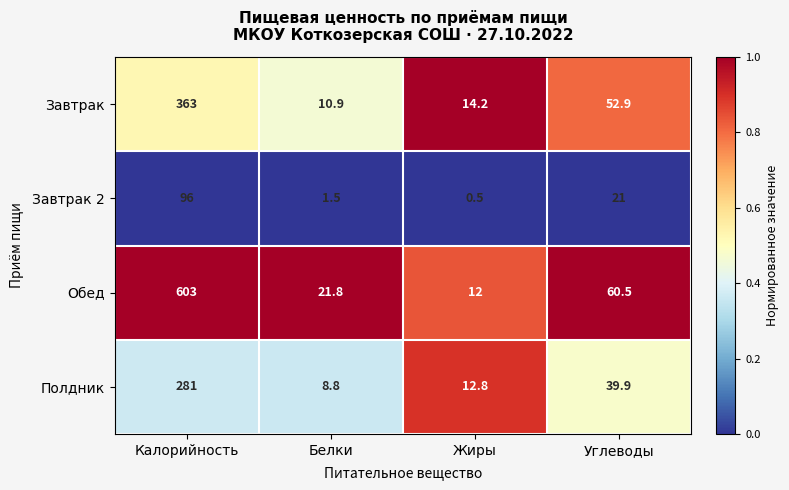

Which series has the largest range (max minus min)?

Обед